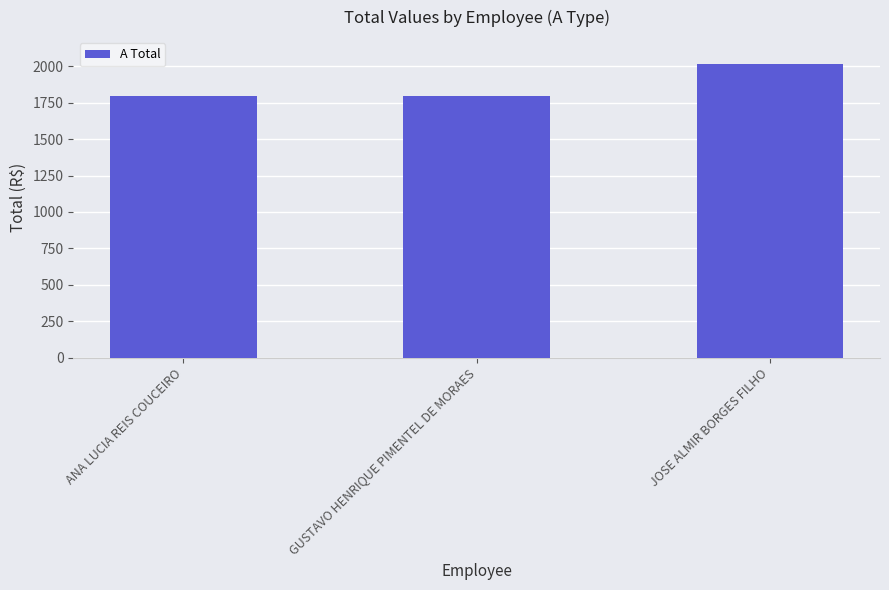

What value does the data have at GUSTAVO HENRIQUE PIMENTEL DE MORAES?

1792.9